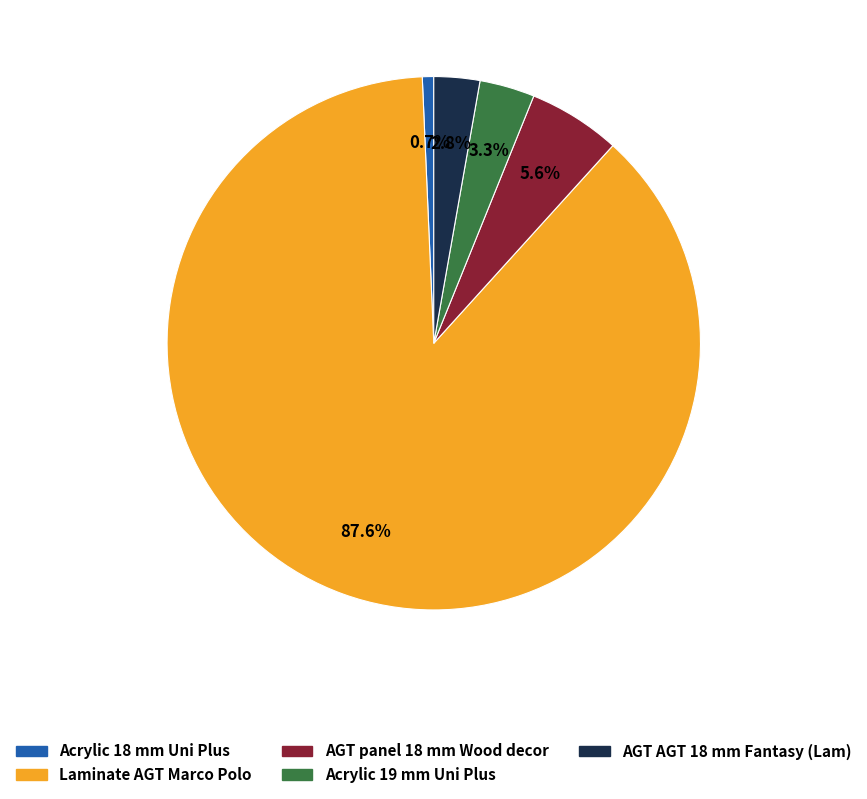

What is the total percentage of AGT panel 18 mm Wood decor and Acrylic 19 mm Uni Plus?

8.9%